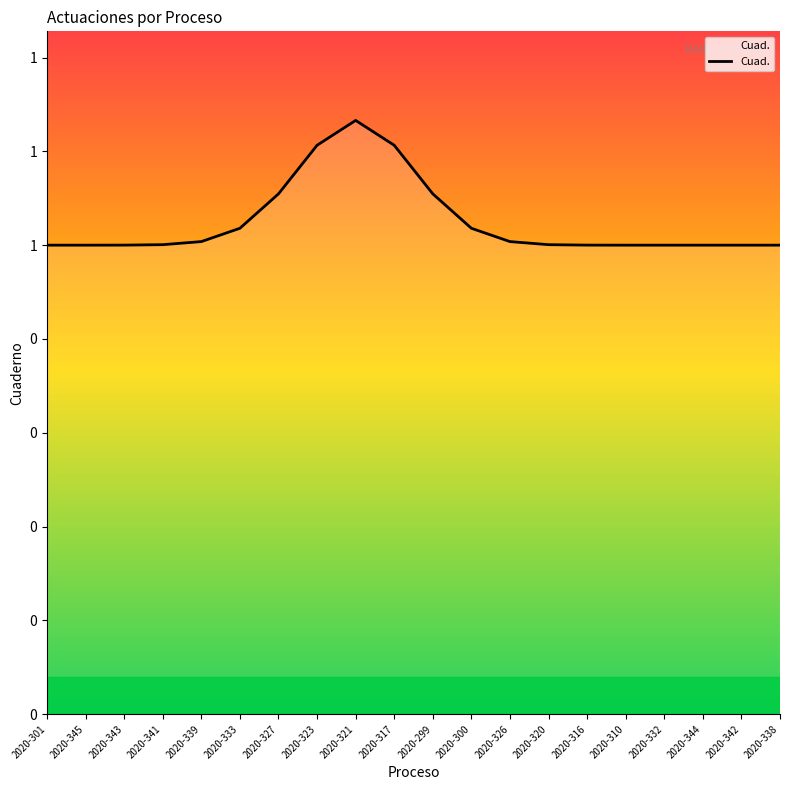

Where is the first local maximum?

2020-321